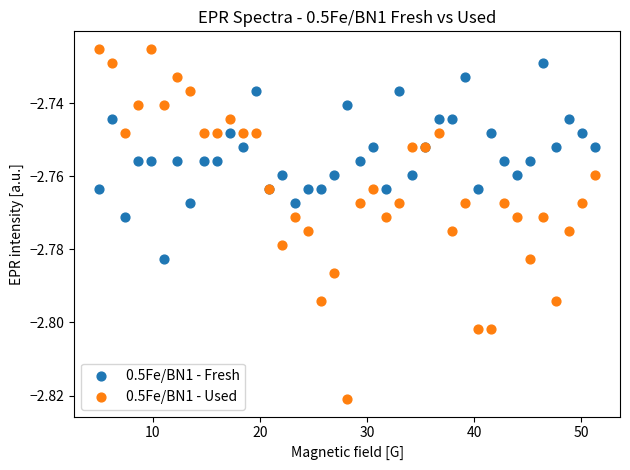

Which series contains the lowest Y value?

0.5Fe/BN1 - Used